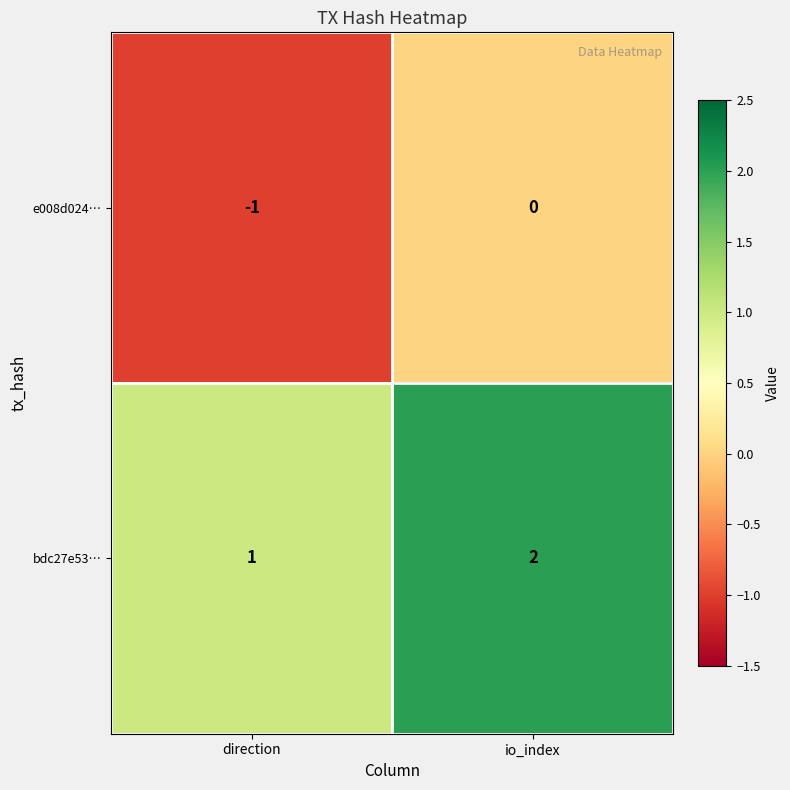

What is the sum of all bdc27e53… values?

3